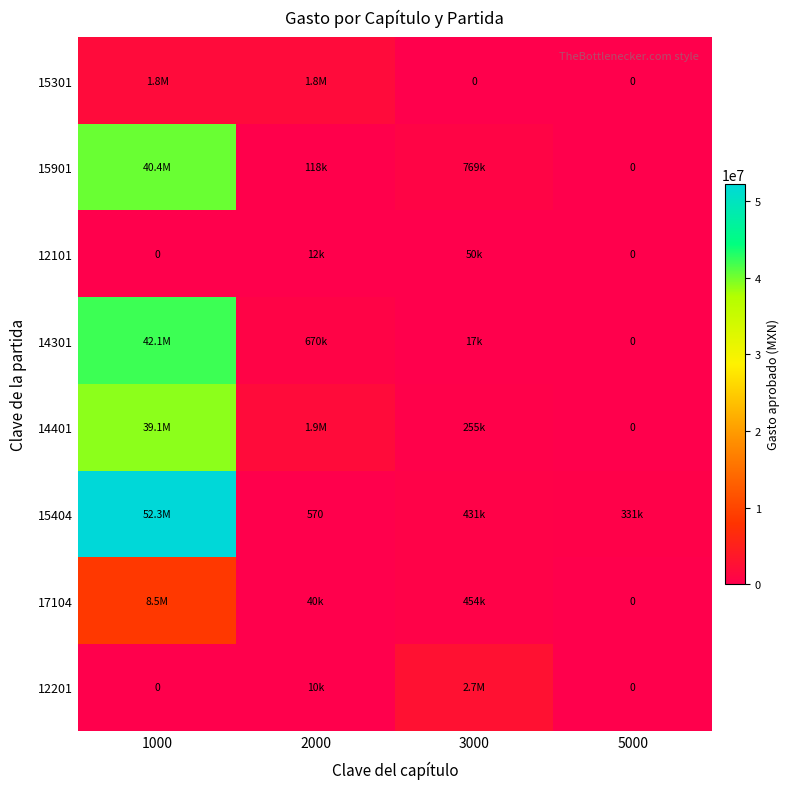

True or false: 15901 has a value of 211754.7 at 2000.

False